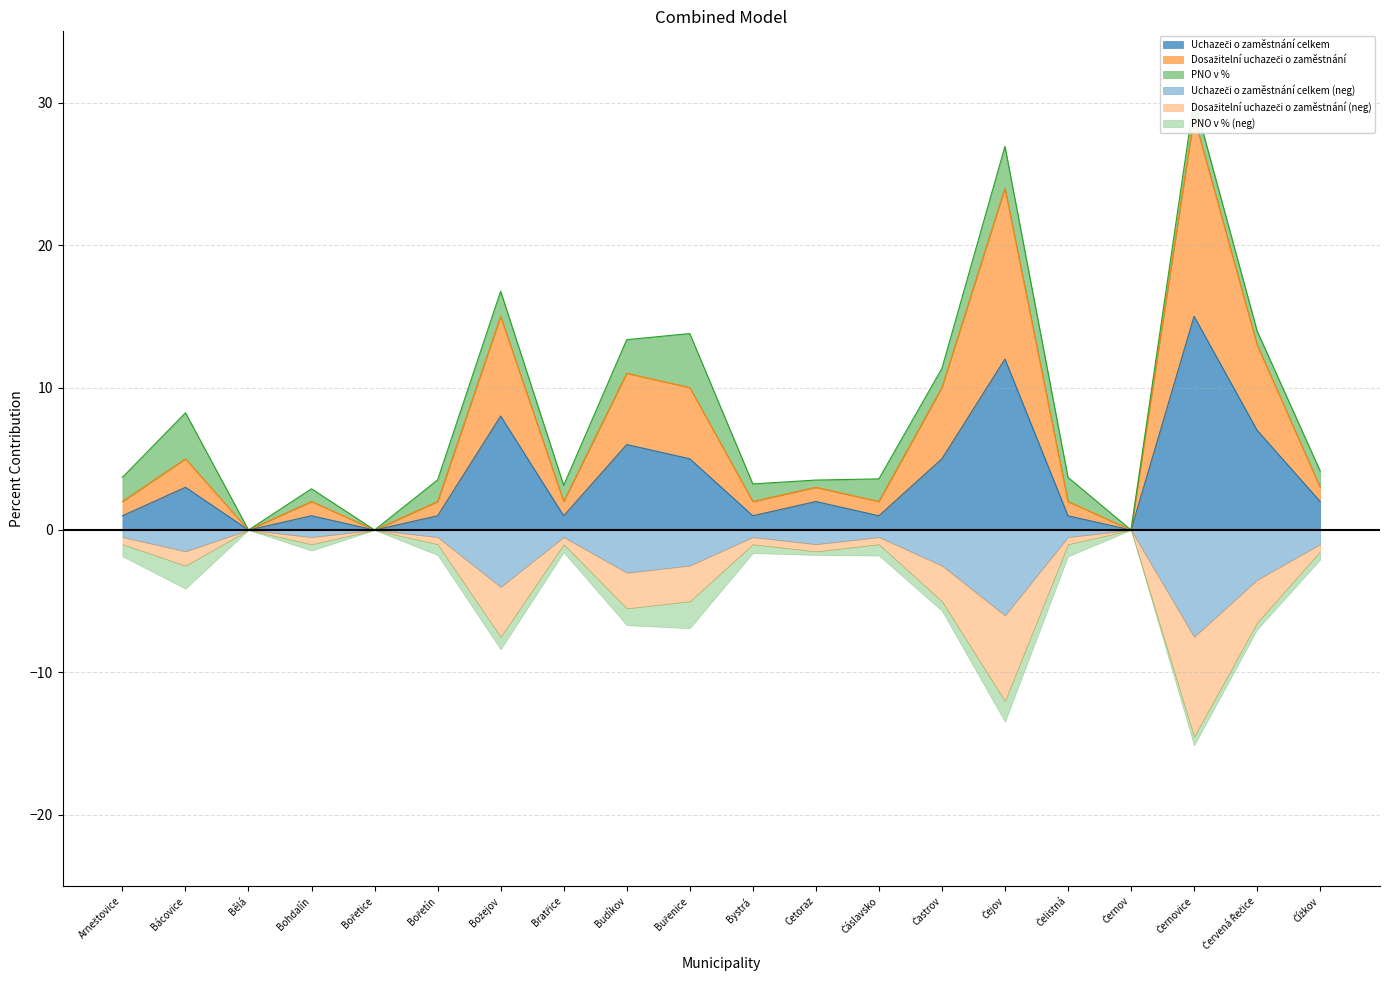

How many data points in Uchazeči o zaměstnání celkem are less than 2?

10